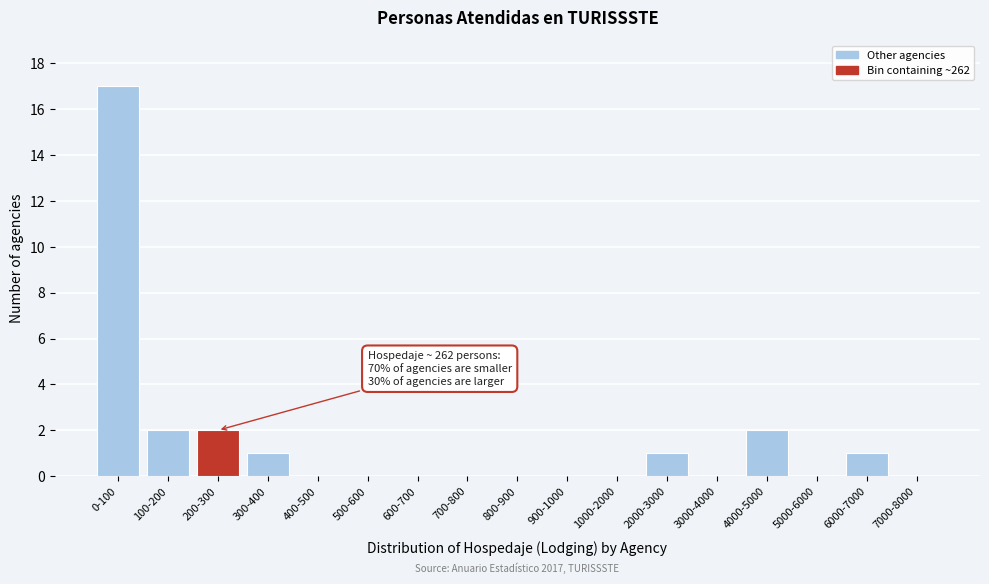

Reading left to right, transcribe all the data shown in this chart.

0-100=17	100-200=2	200-300=2	300-400=1	400-500=0	500-600=0	600-700=0	700-800=0	800-900=0	900-1000=0	1000-2000=0	2000-3000=1	3000-4000=0	4000-5000=2	5000-6000=0	6000-7000=1	7000-8000=0